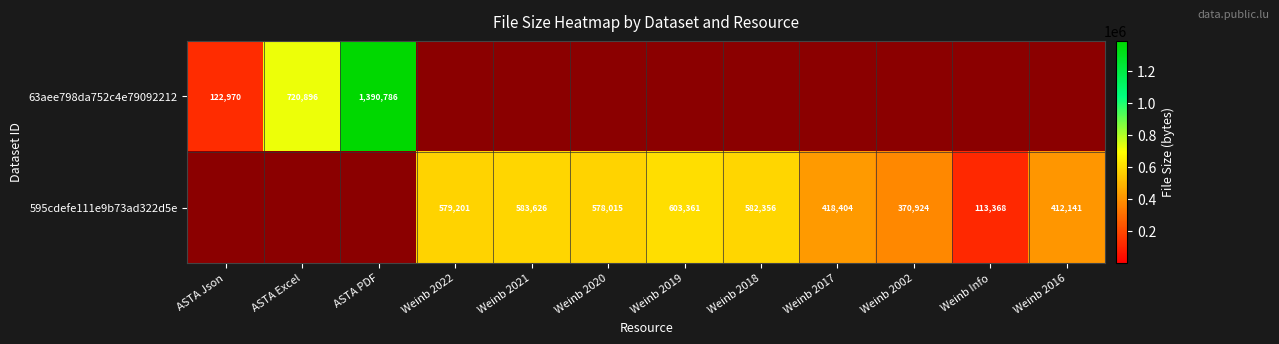

How many values in the 595cdefe111e9b73ad322d5e series are below 418404?

6